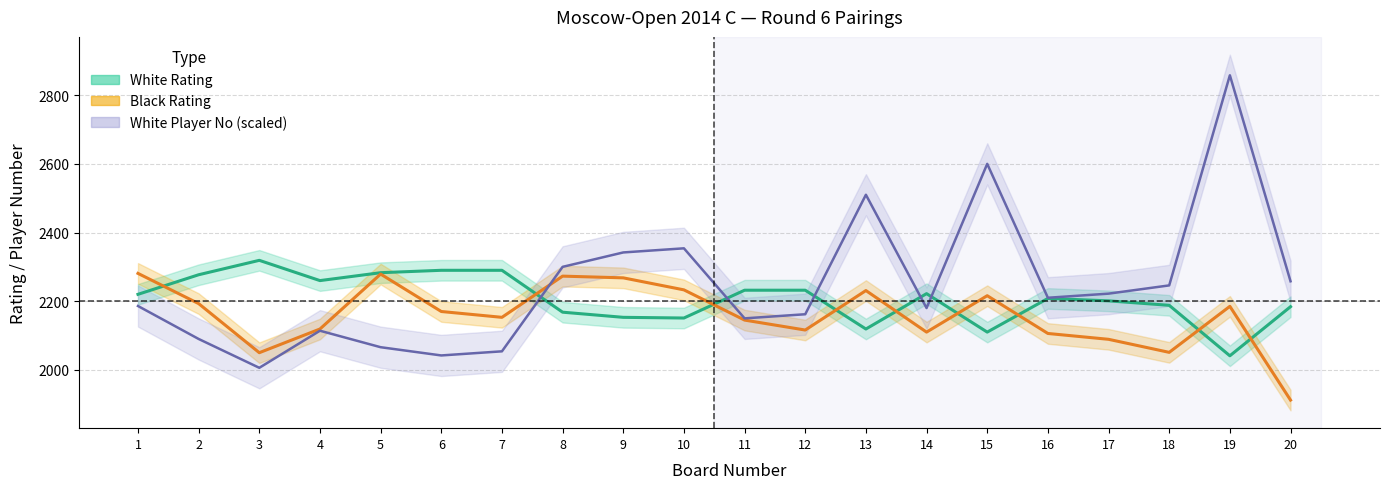

How many data points in Black Rating are less than 2170?

10